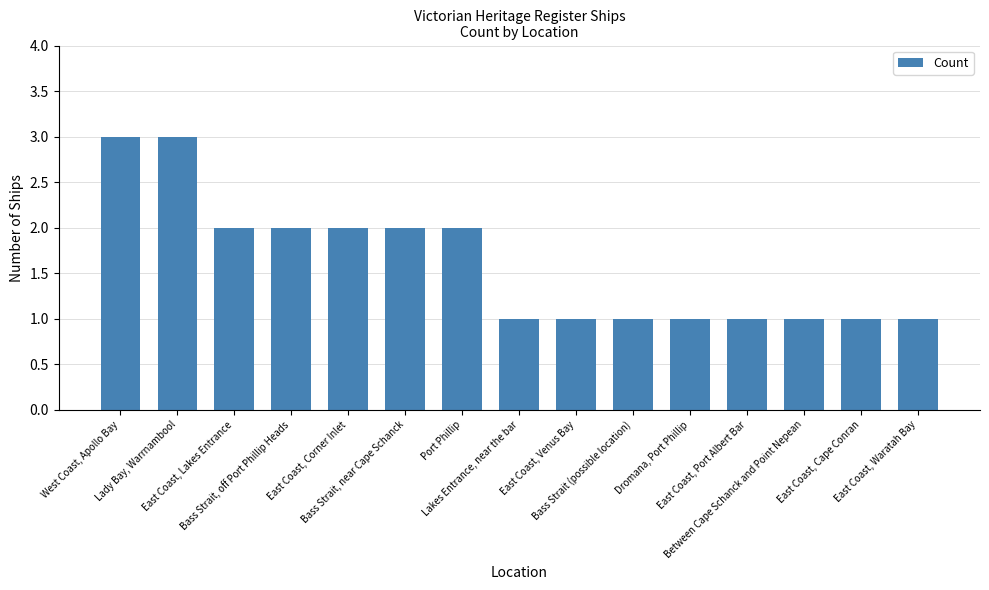

Reading left to right, what are all the values shown in this chart?

3	3	2	2	2	2	2	1	1	1	1	1	1	1	1